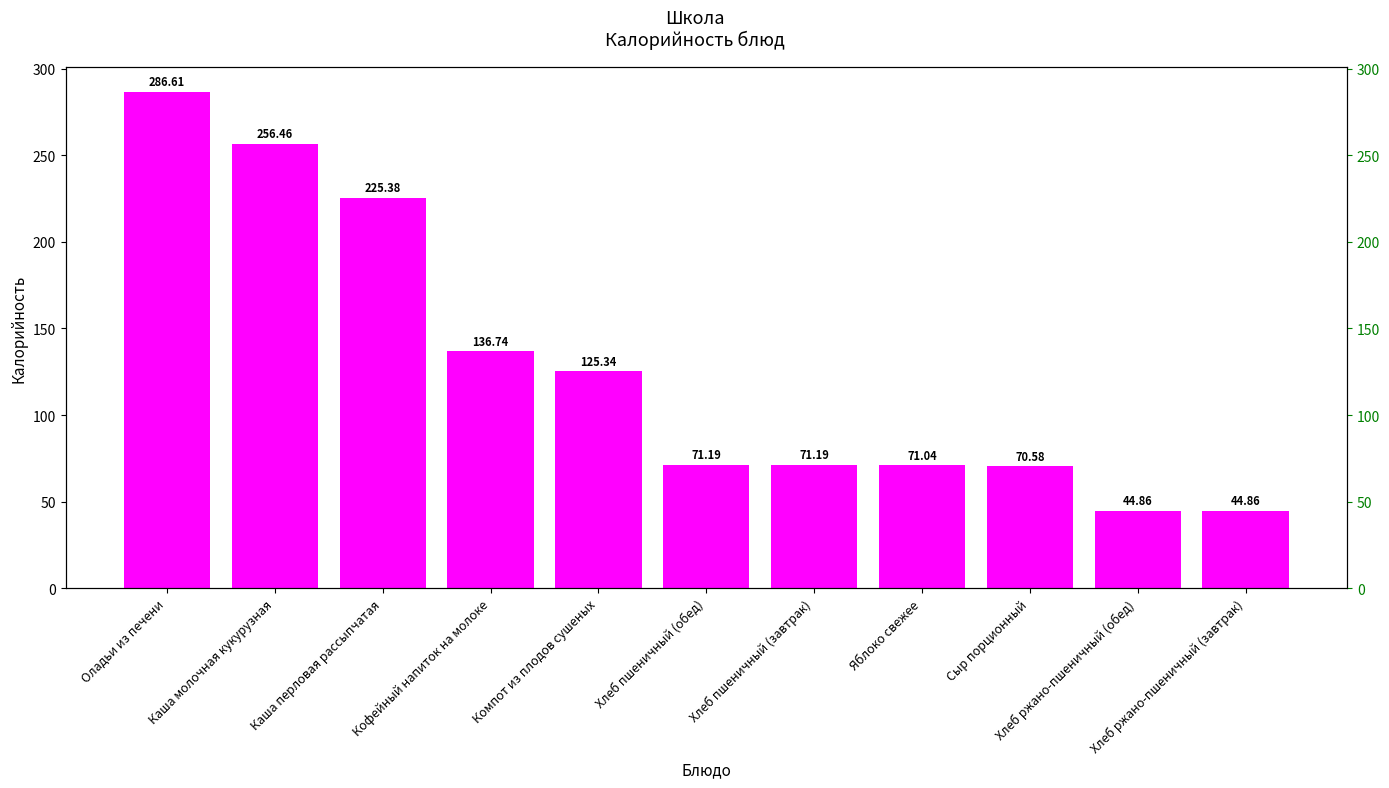

Rank the categories by value from lowest to highest.

Хлеб ржано-пшеничный (обед), Хлеб ржано-пшеничный (завтрак), Сыр порционный, Яблоко свежее, Хлеб пшеничный (обед), Хлеб пшеничный (завтрак), Компот из плодов сушеных, Кофейный напиток на молоке, Каша перловая рассыпчатая, Каша молочная кукурузная, Оладьи из печени